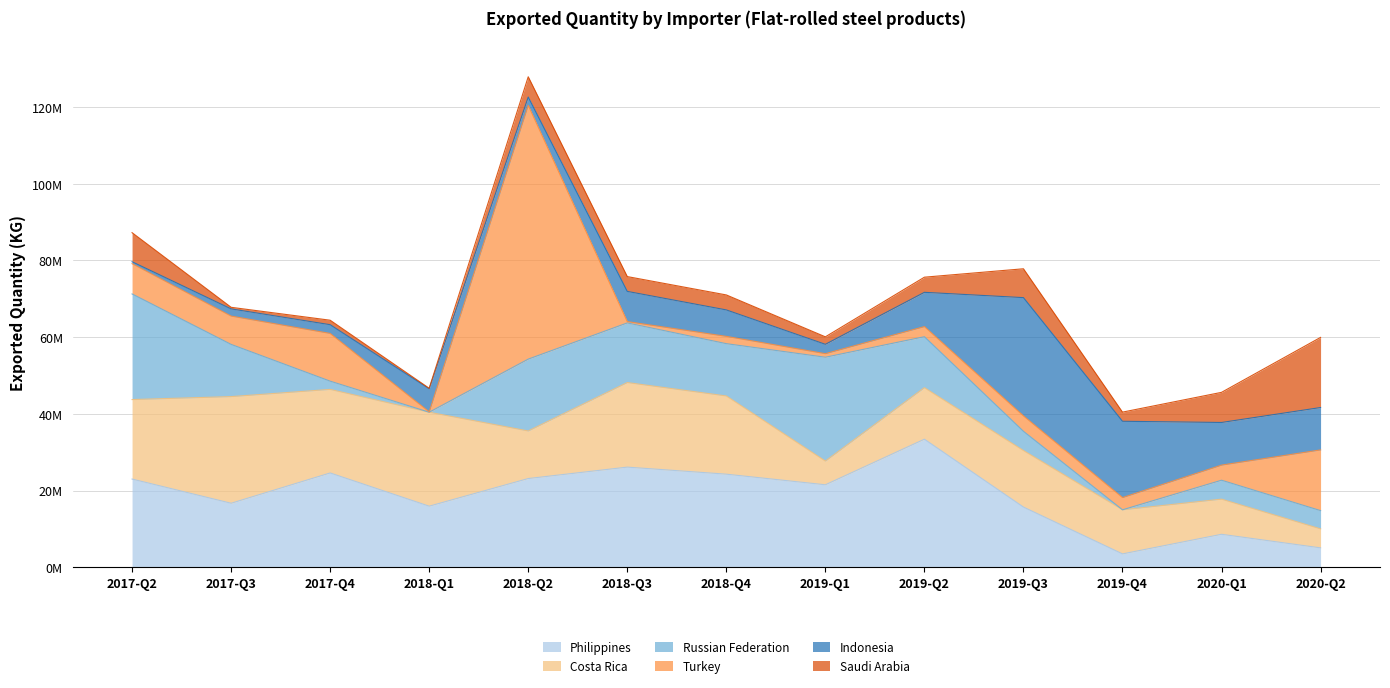

What is the minimum value for Saudi Arabia?

125020